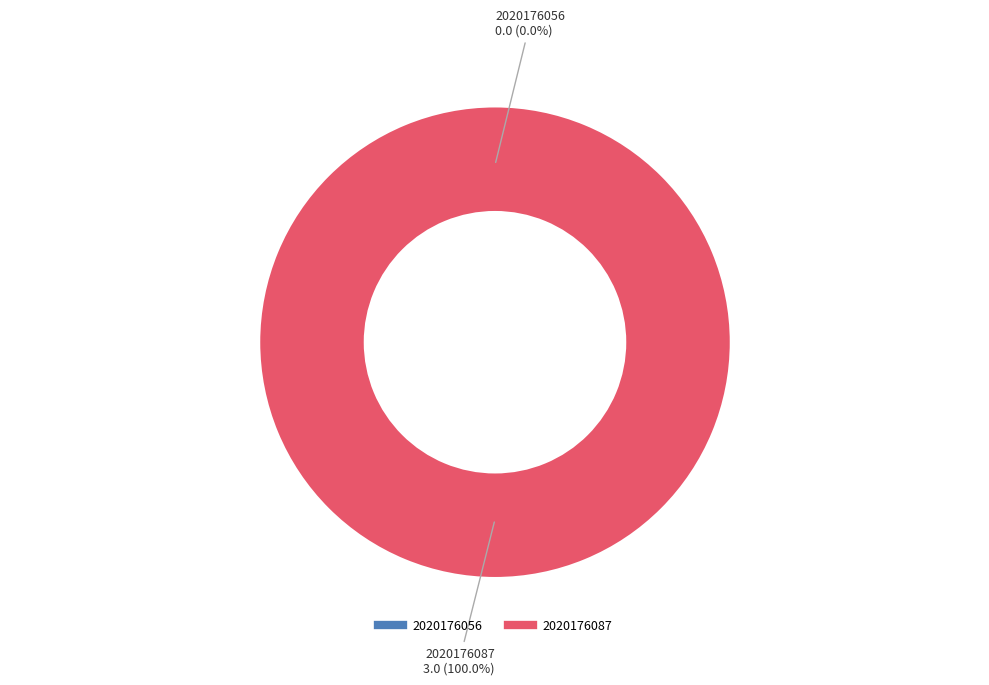

To the nearest percent, what is the combined percentage of 2020176056 and 2020176087?

100%